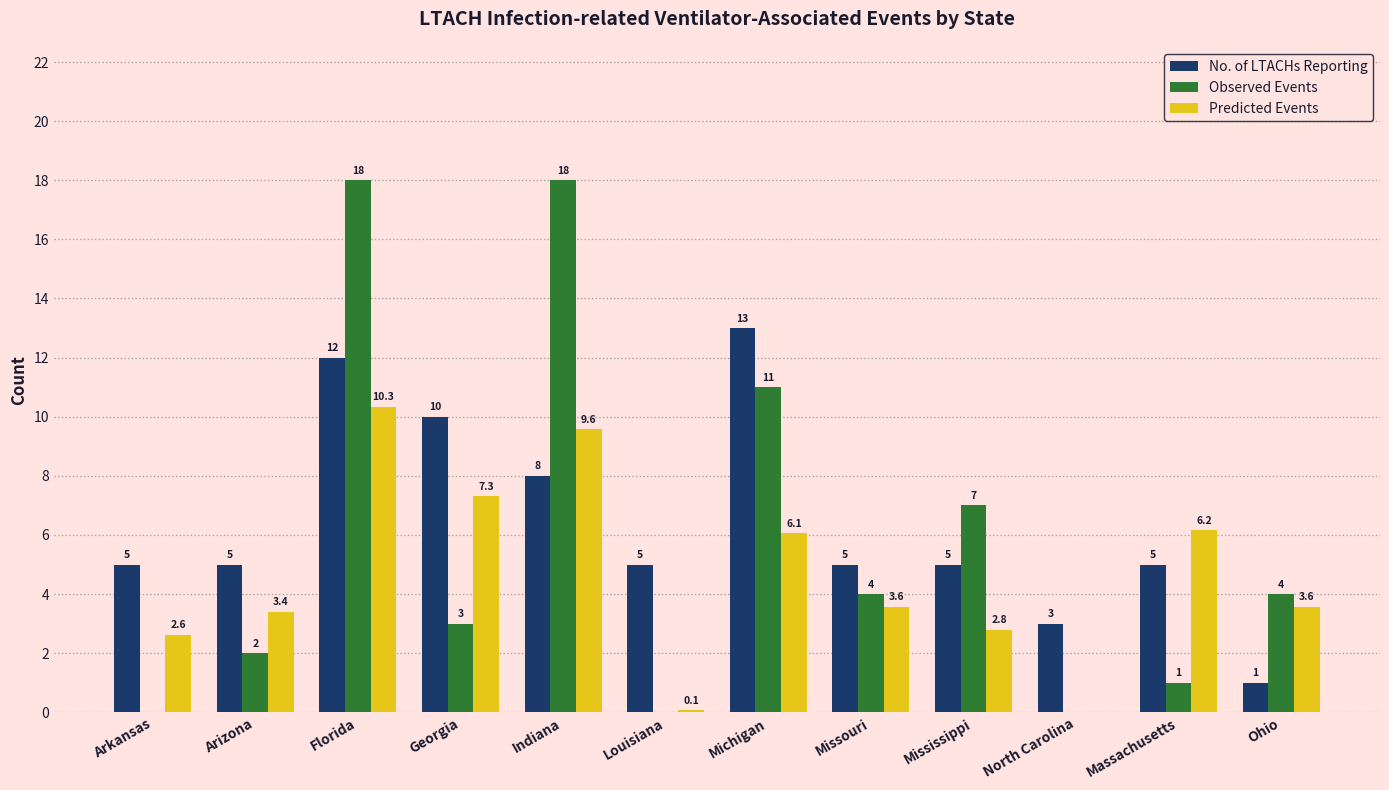

What is the sum of all Observed Events values?

68.0